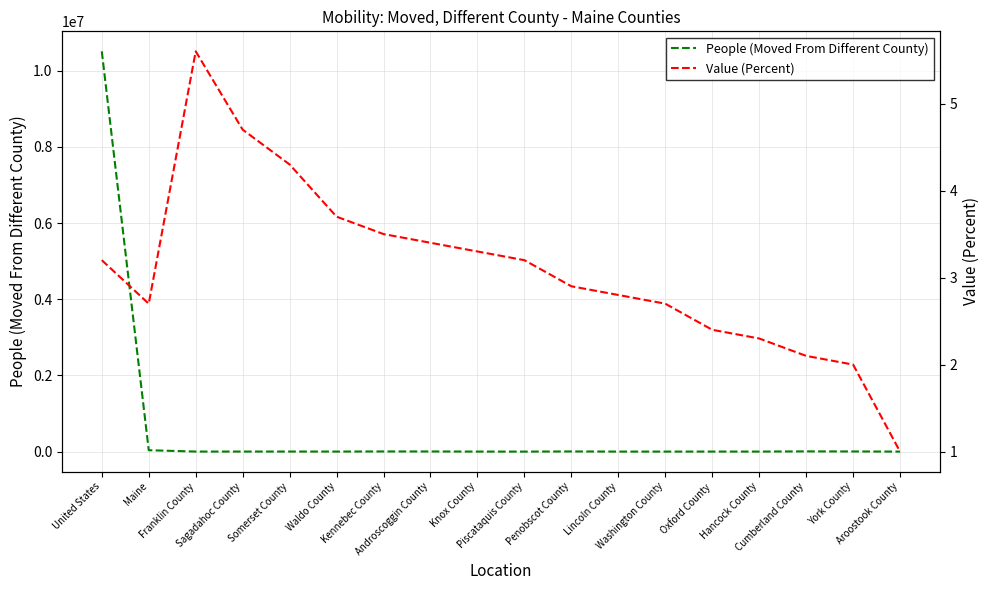

True or false: Value (Percent) and People (Moved From Different County) intersect in this chart.

False